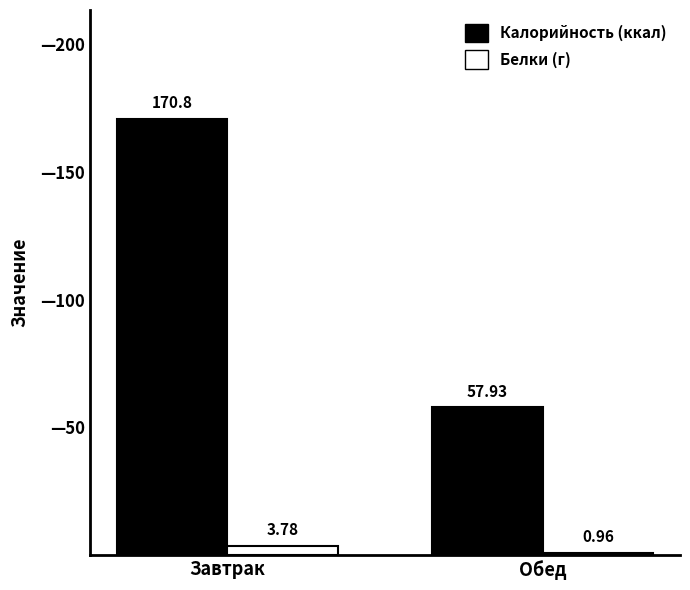

At which category is the sum across all series the highest?

Завтрак